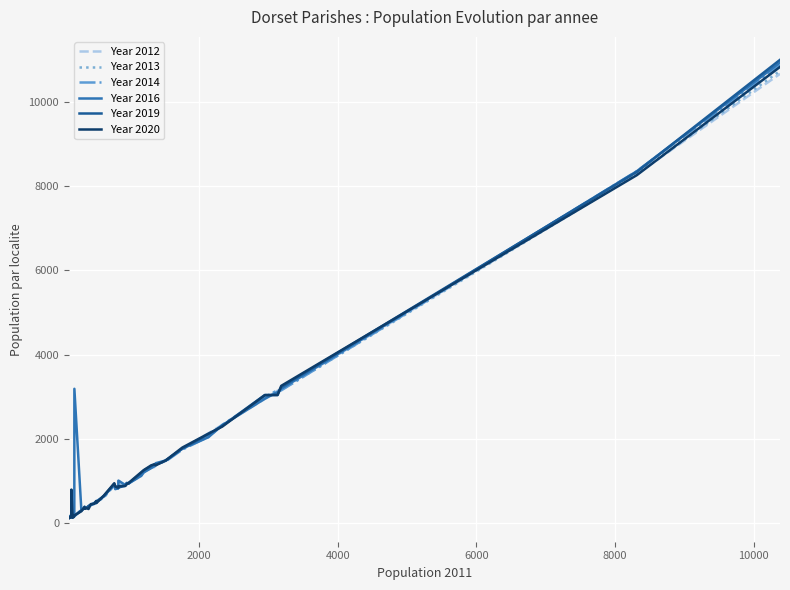

What is the greatest value displayed?

10992